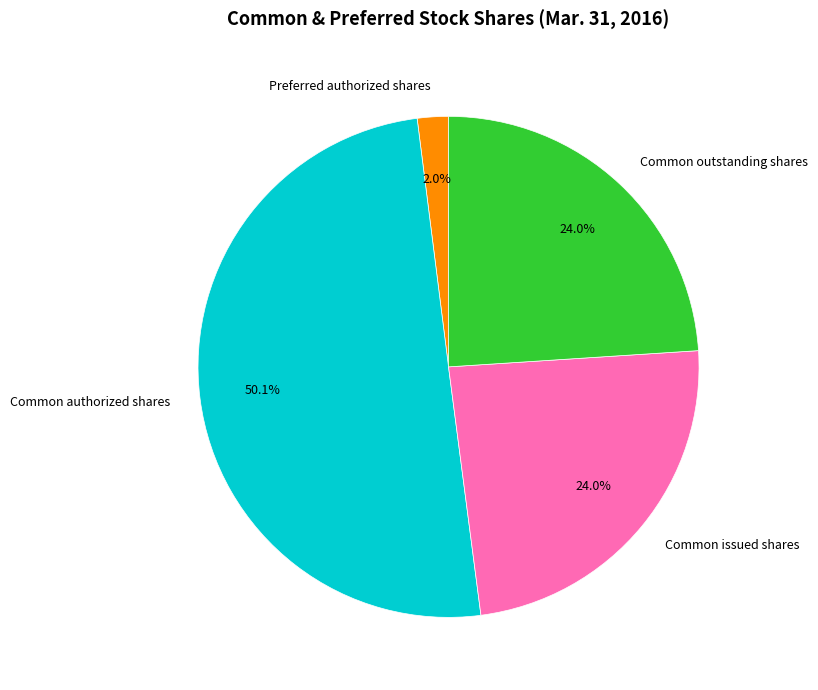

Do Common outstanding shares and Common issued shares together represent more than half of the pie?

No